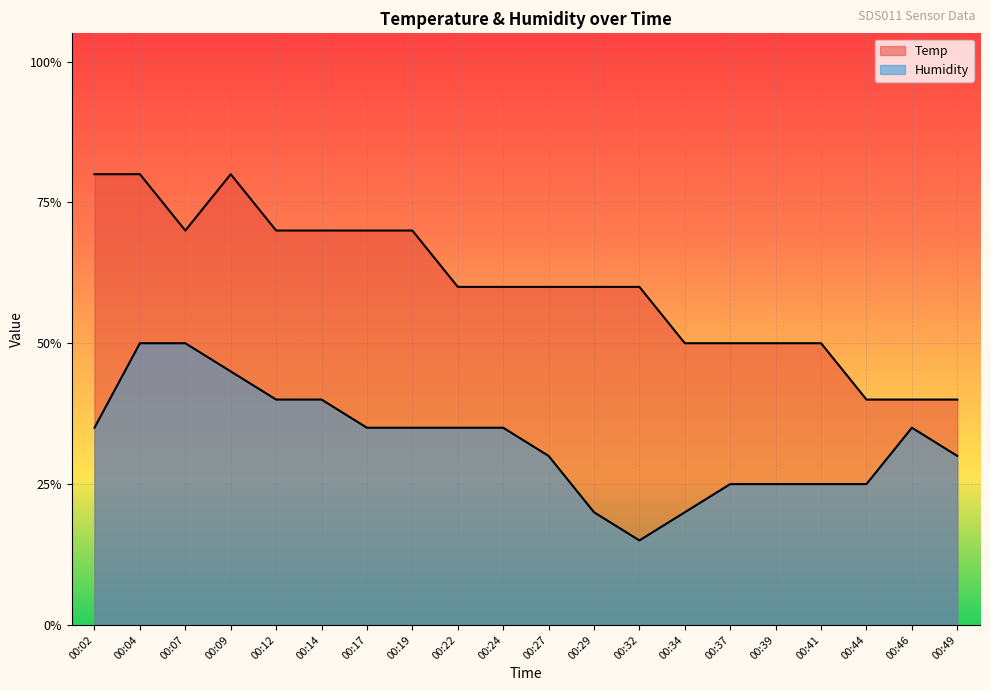

True or false: Temp has a value of 0.4 at 00:46.

True